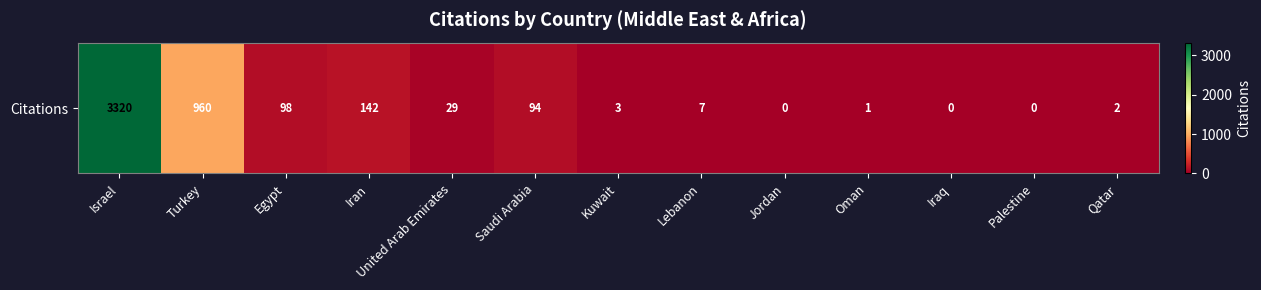

Rank the categories by value from highest to lowest.

Israel, Turkey, Iran, Egypt, Saudi Arabia, United Arab Emirates, Lebanon, Kuwait, Qatar, Oman, Jordan, Iraq, Palestine